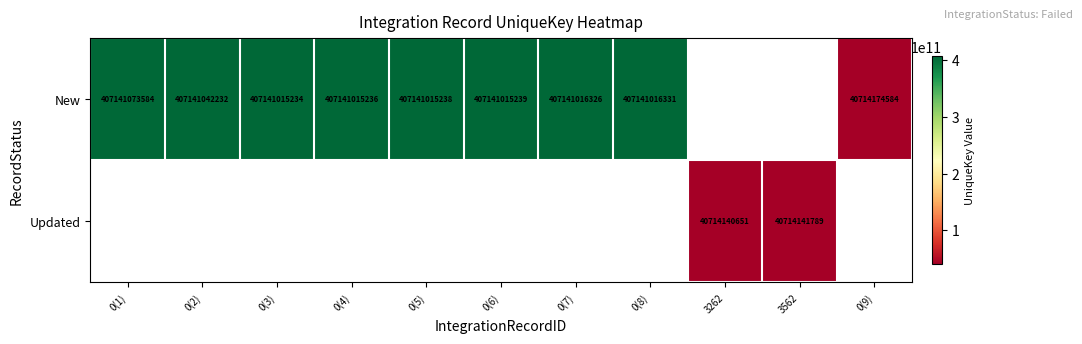

What is the difference between the highest and lowest values at 0(2)?

407141042232